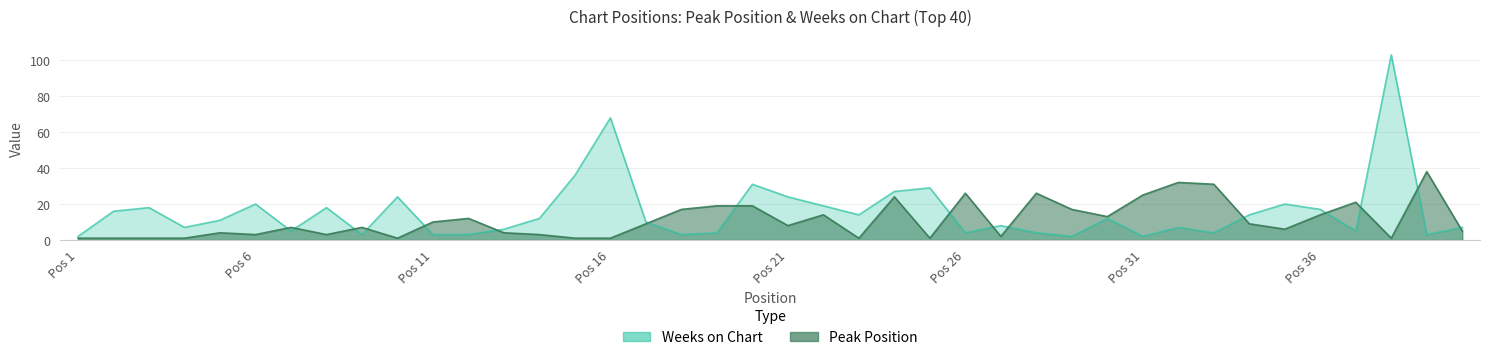

What is the sum of all Weeks on Chart values?

625